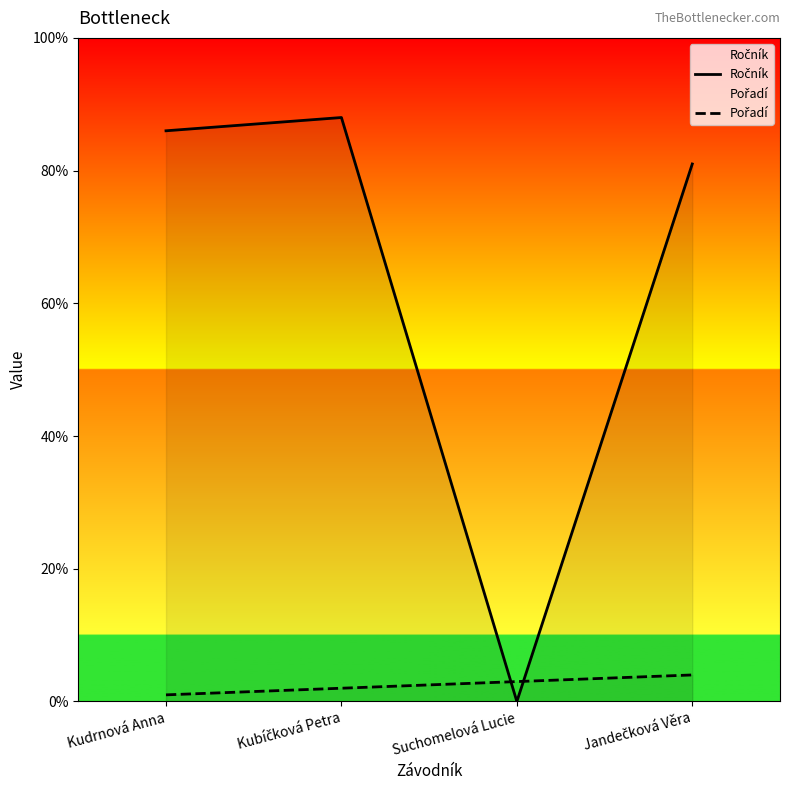

How many values in the Pořadí series are below 3?

2